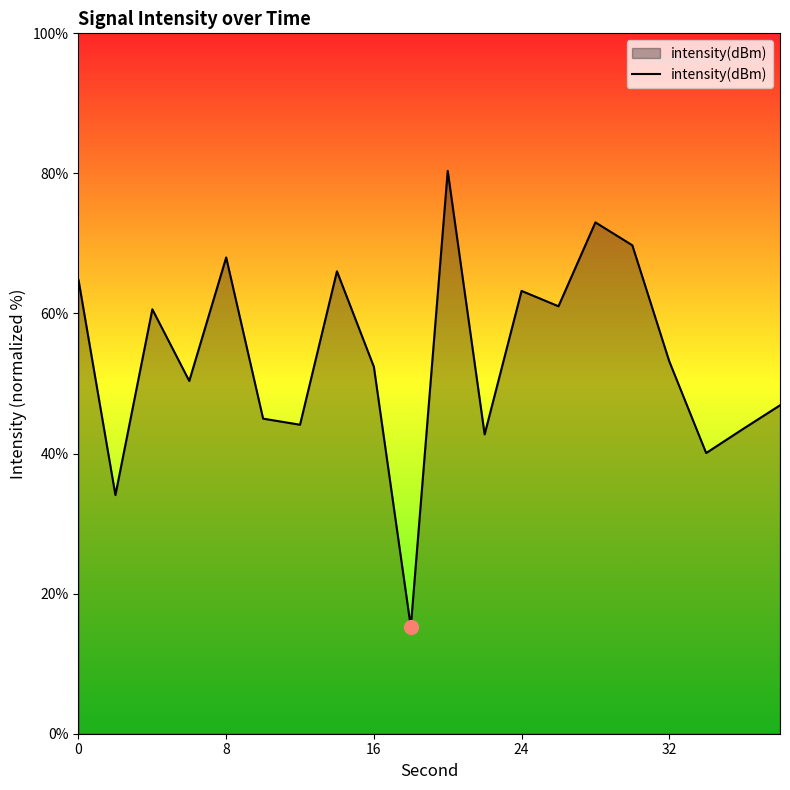

What is the greatest value displayed?

80.4